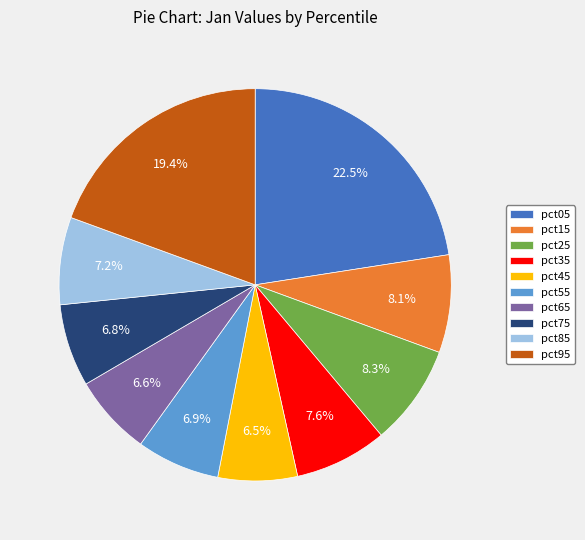

Is there a majority slice in this chart?

No